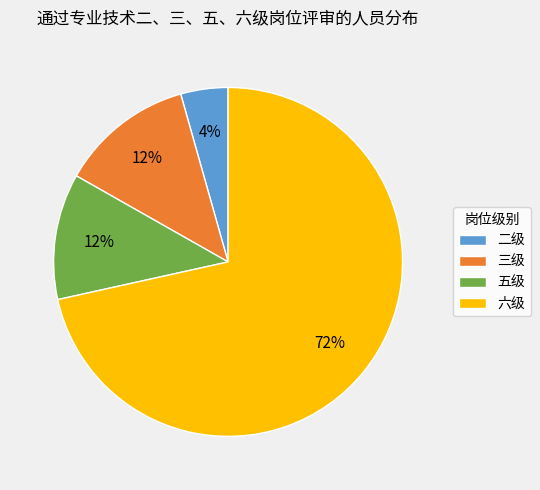

Does any single category account for the majority?

Yes